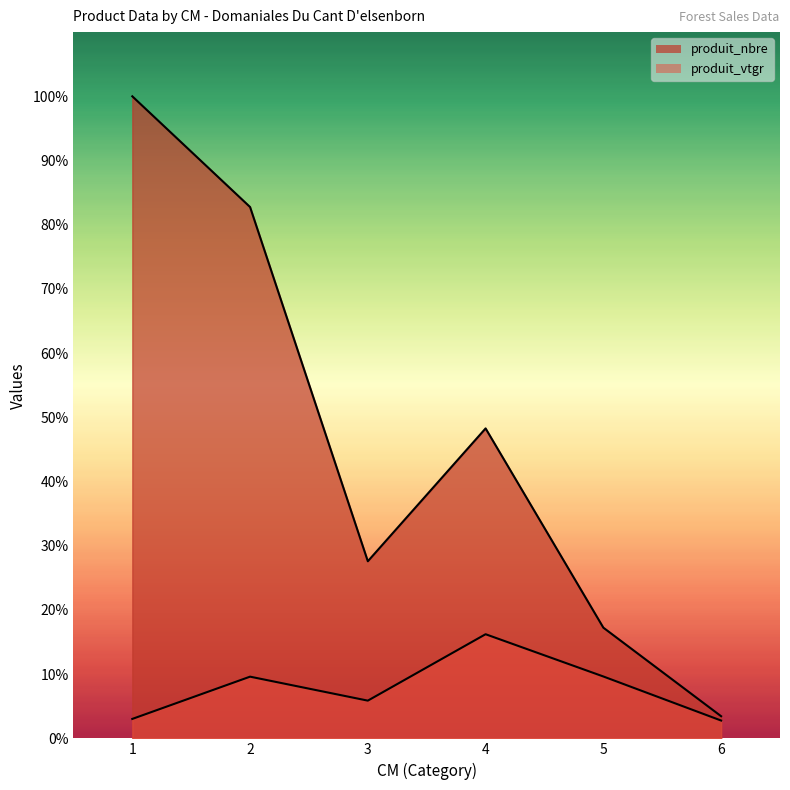

Which series changed the most between 4 and 6?

produit_nbre